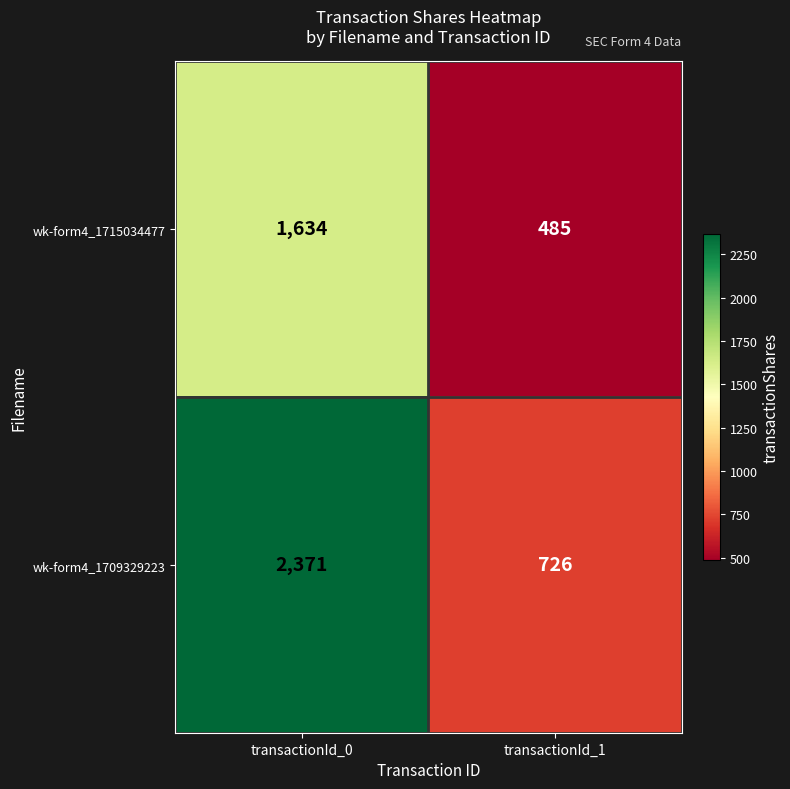

List the labels in order of wk-form4_1709329223 value, largest first.

transactionId_0, transactionId_1